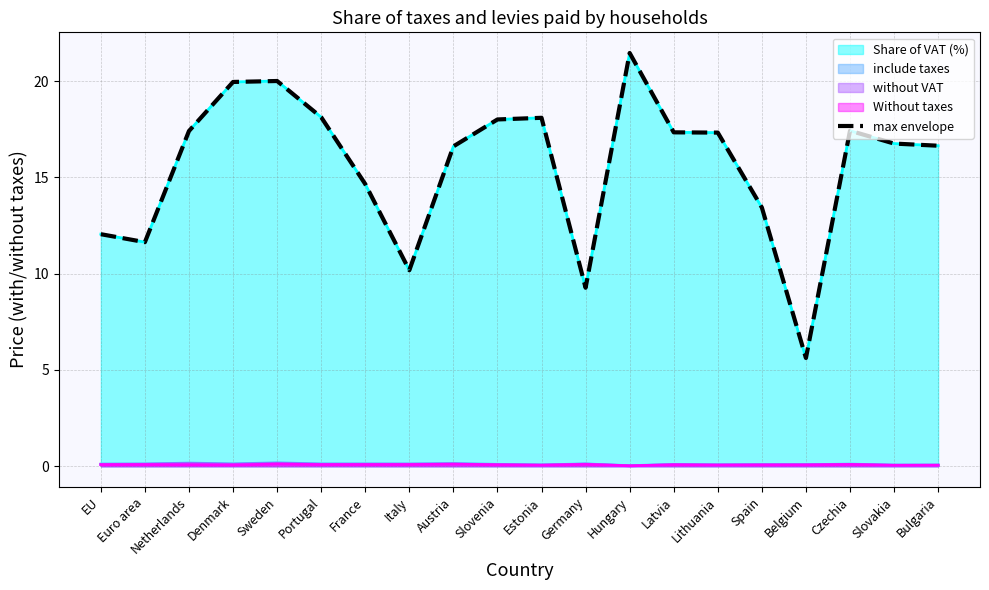

Does the chart display data point markers on the line(s)?

No